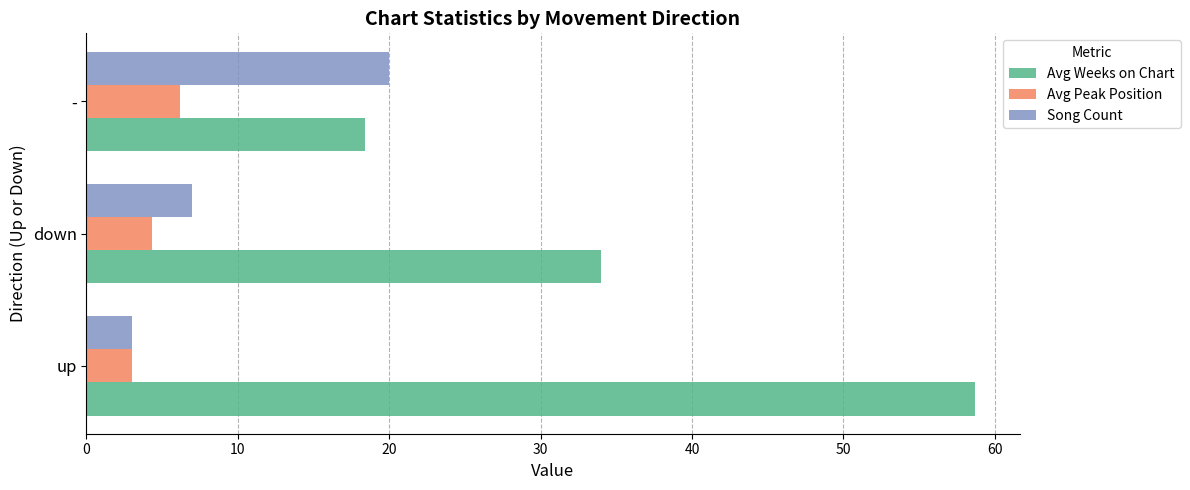

Rank the series at down from lowest to highest value.

Avg Peak Position, Song Count, Avg Weeks on Chart